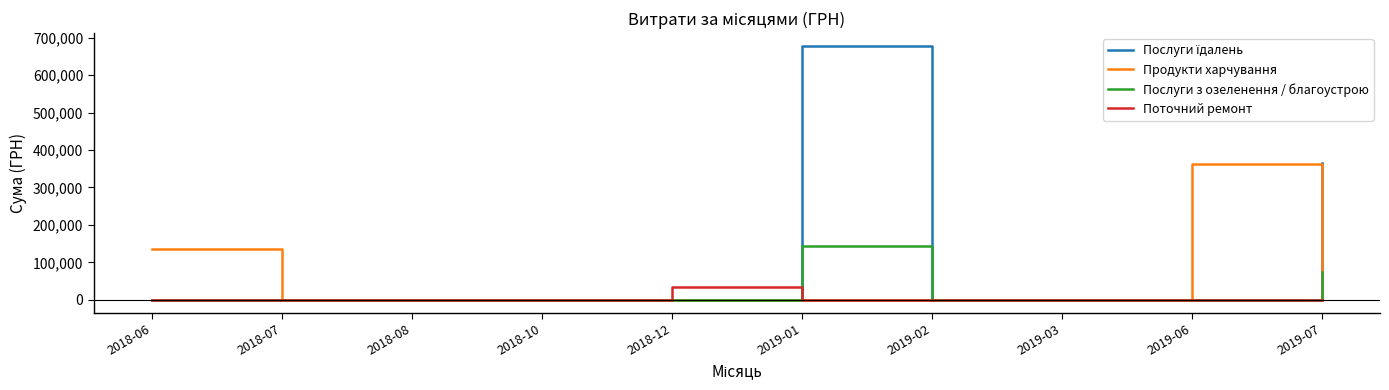

Which category has the highest value across all series?

2019-01